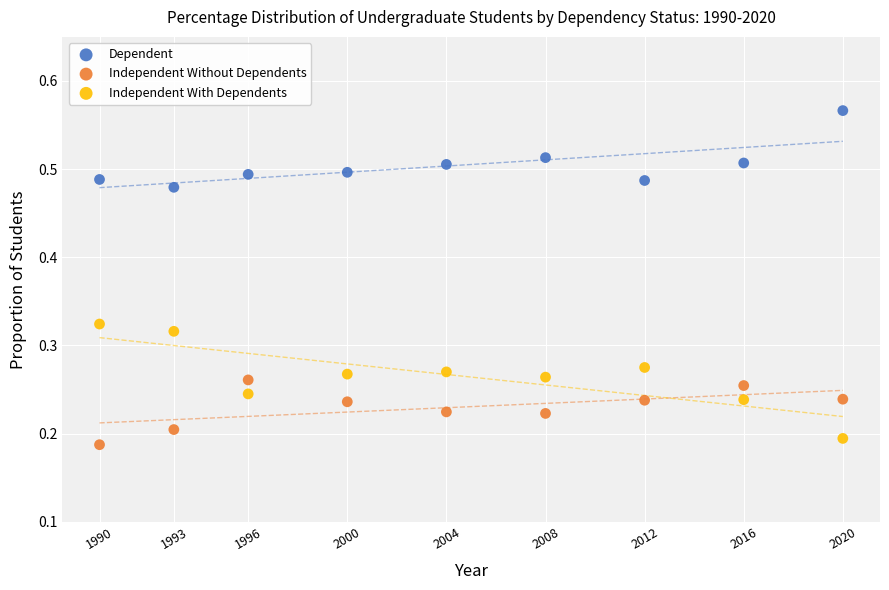

Which series contains the lowest Y value?

Independent Without Dependents